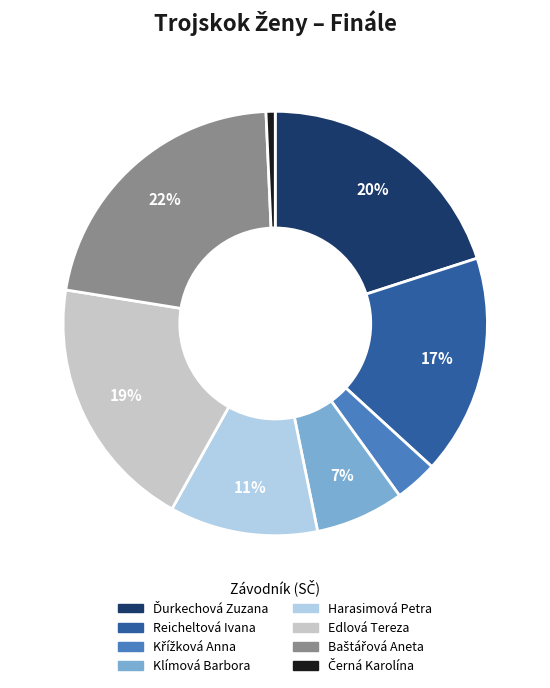

How many segments does this pie chart have?

8